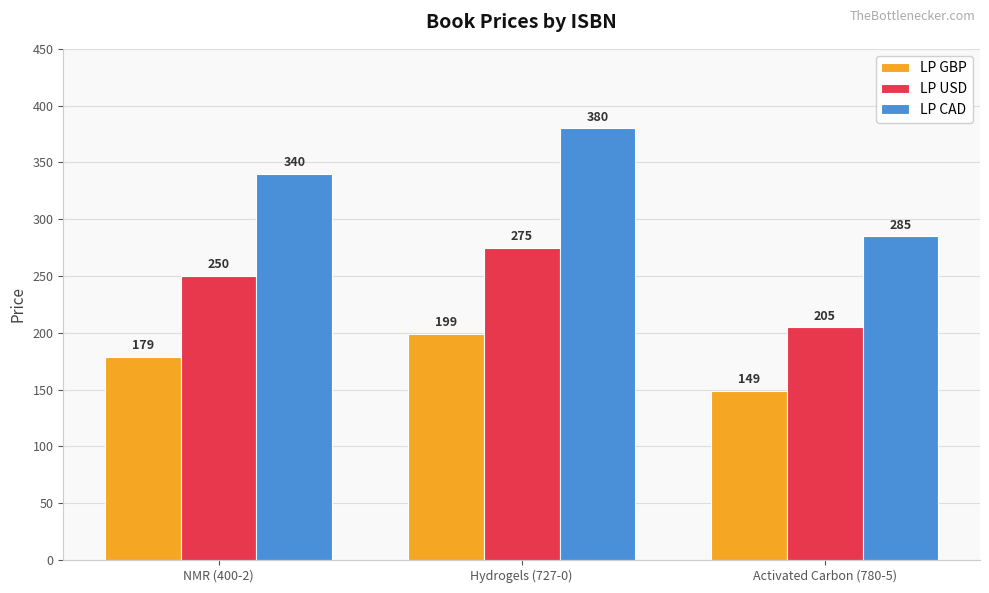

What is the value of the LP USD bar at the 2nd from the left?

275